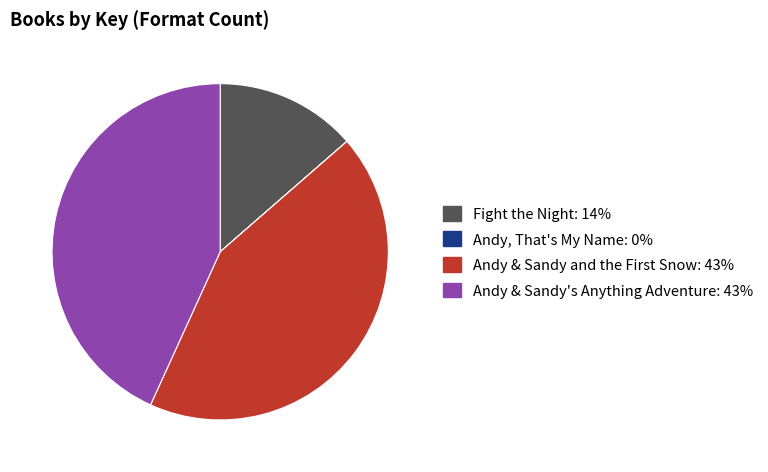

Is there any slice that represents more than half of the pie?

No